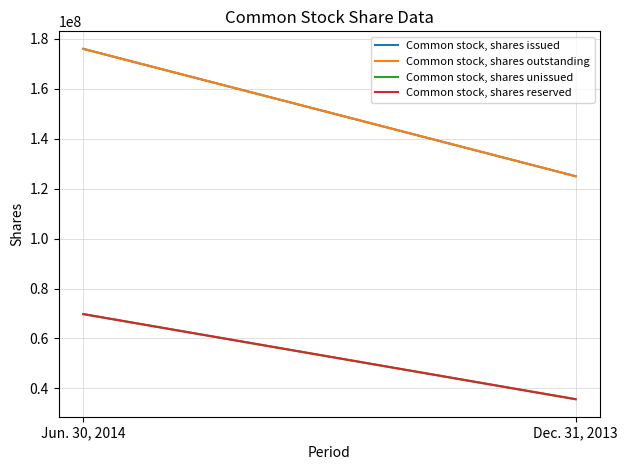

Which category has the highest value in the Common stock, shares issued series?

Jun. 30, 2014